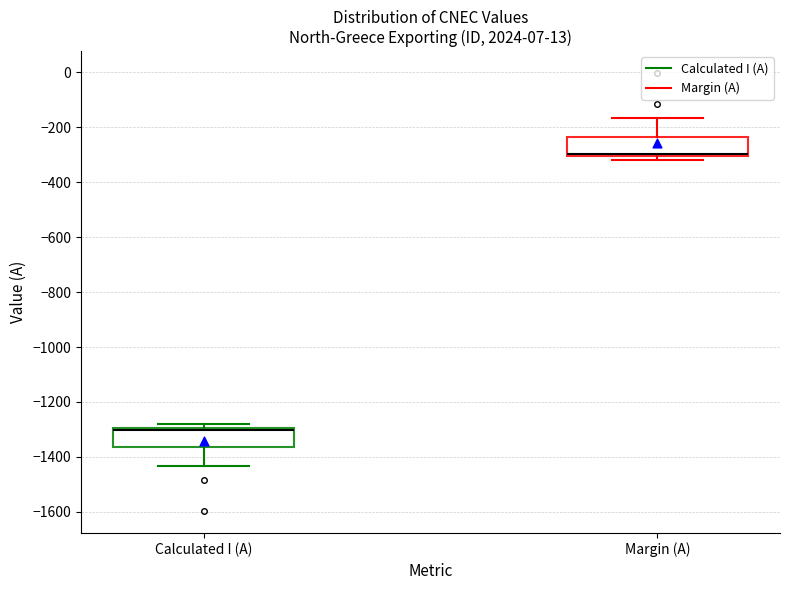

Reading left to right, read every box against the y-axis: the position of its median line, the range the box covers, and the ends of its whiskers. The values are not printed on the chart, so give them approximately, as read against the axis.

Calculated I (A): median -1300 (drawn on the box's upper edge), box -1360 to -1300, whiskers -1440 to -1280
Margin (A): median -300 (drawn on the box's lower edge), box -300 to -240, whiskers -320 to -160